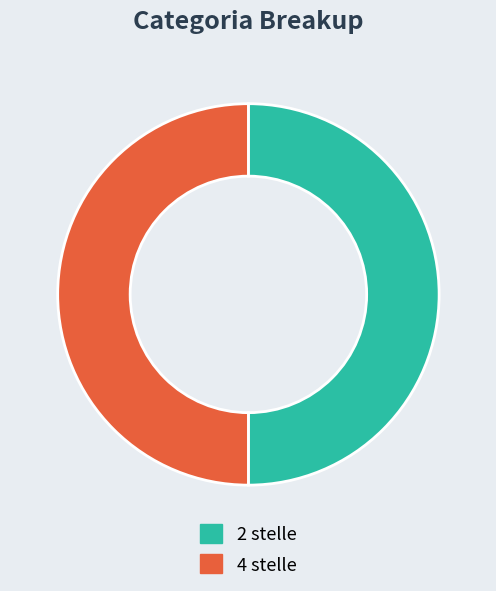

Is it true that 2 stelle is 55% of the pie?

False